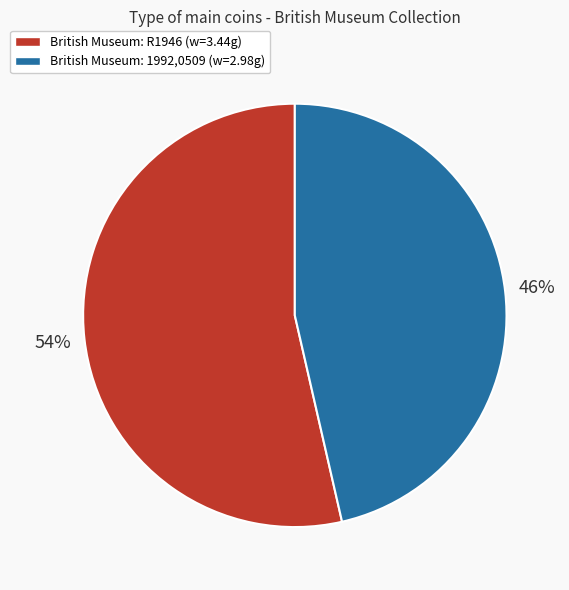

Does any single category account for the majority?

Yes